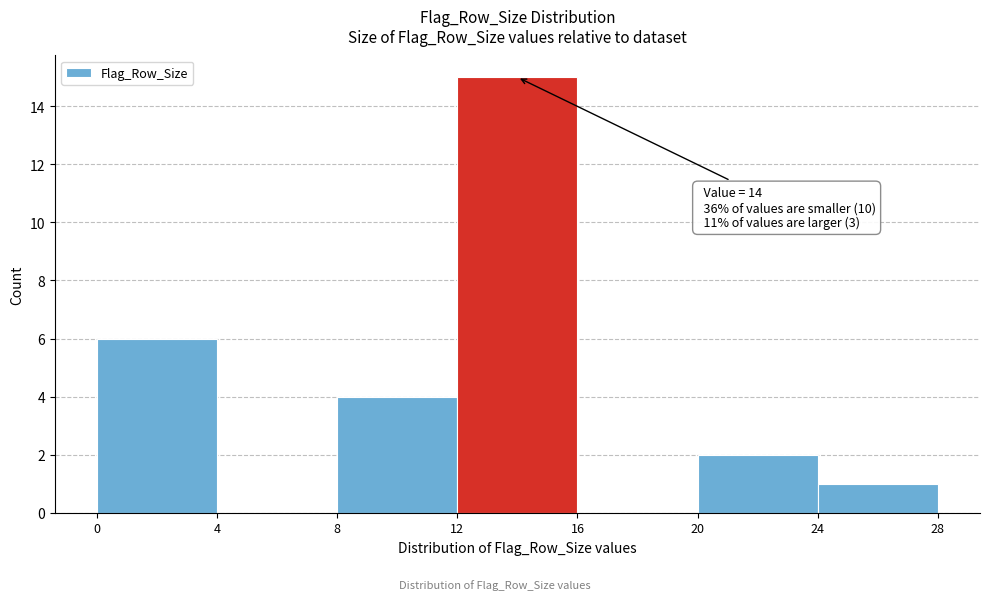

Over which range of the x-axis is the bar tallest?

12 to 16